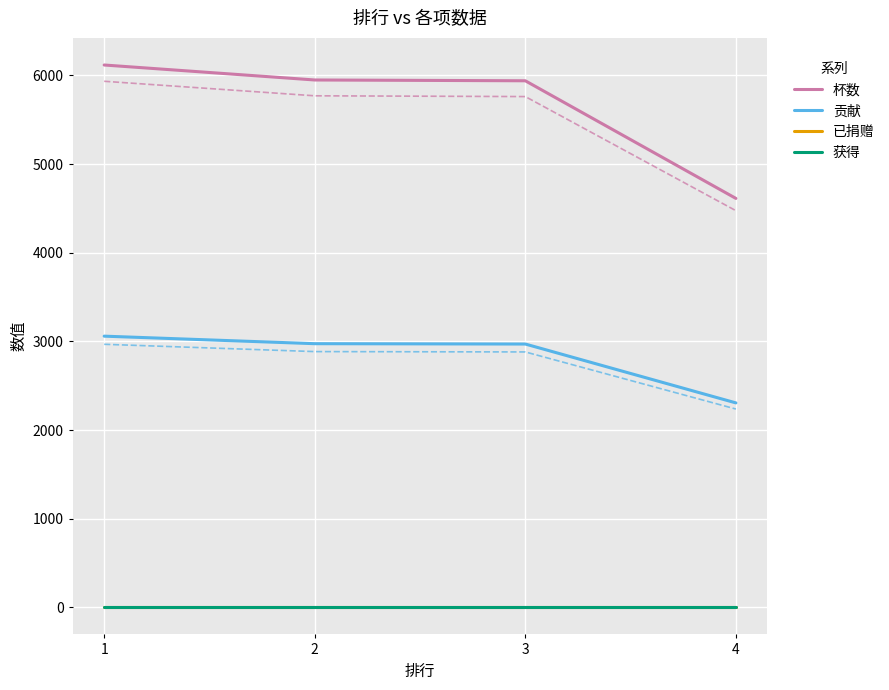

What is the value of the 贡献 point at the 1st from the left?

3059